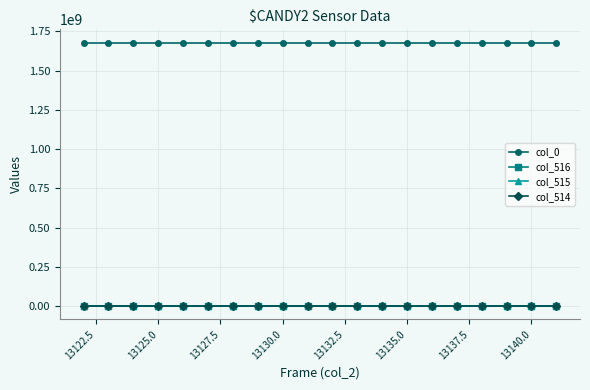

What is the value of the col_0 point at the 3rd from the left?

1678172431.1